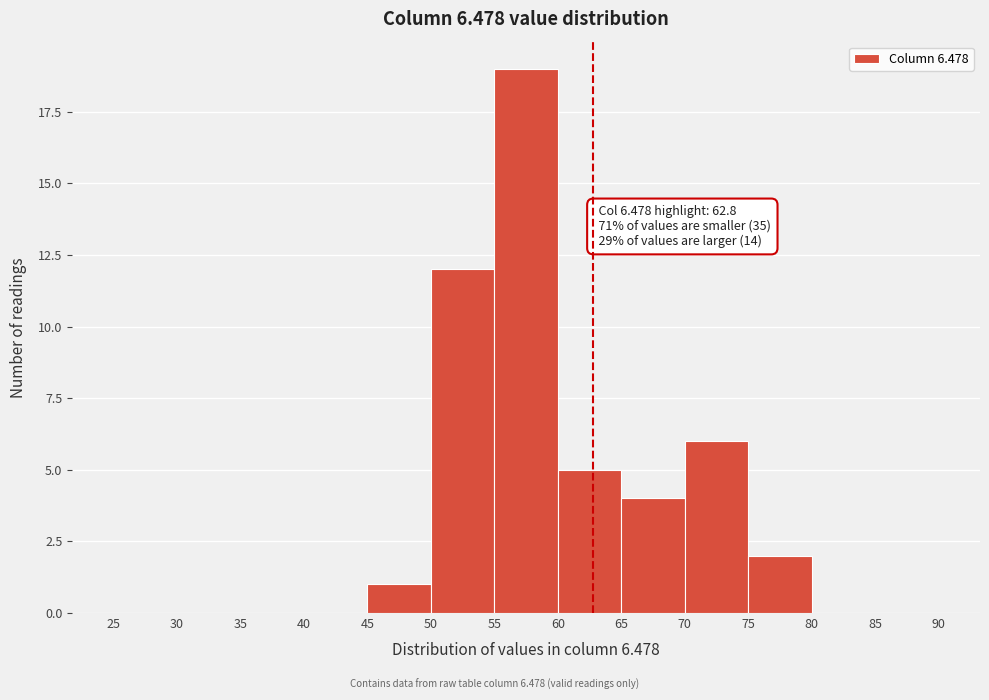

Over which range of the x-axis is the bar tallest?

55 to 60